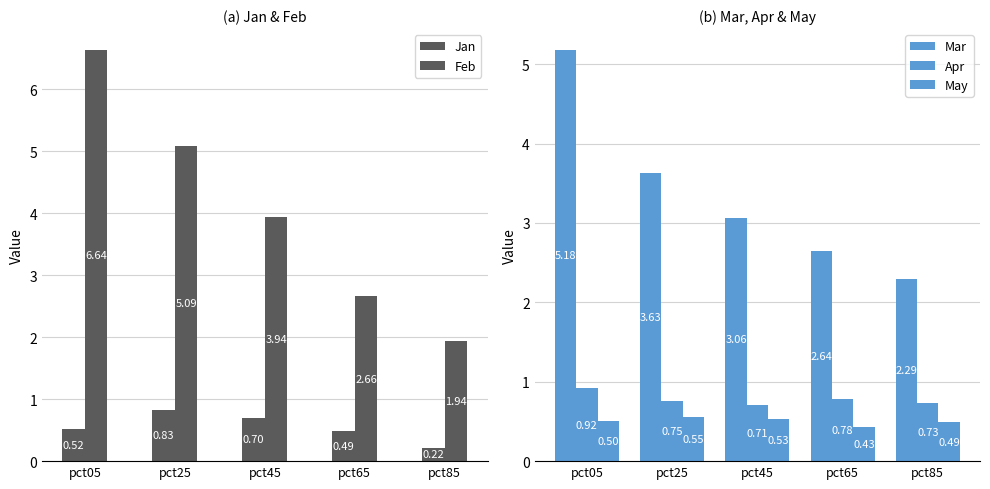

The May series shows 0.5 at pct85. True or false?

True